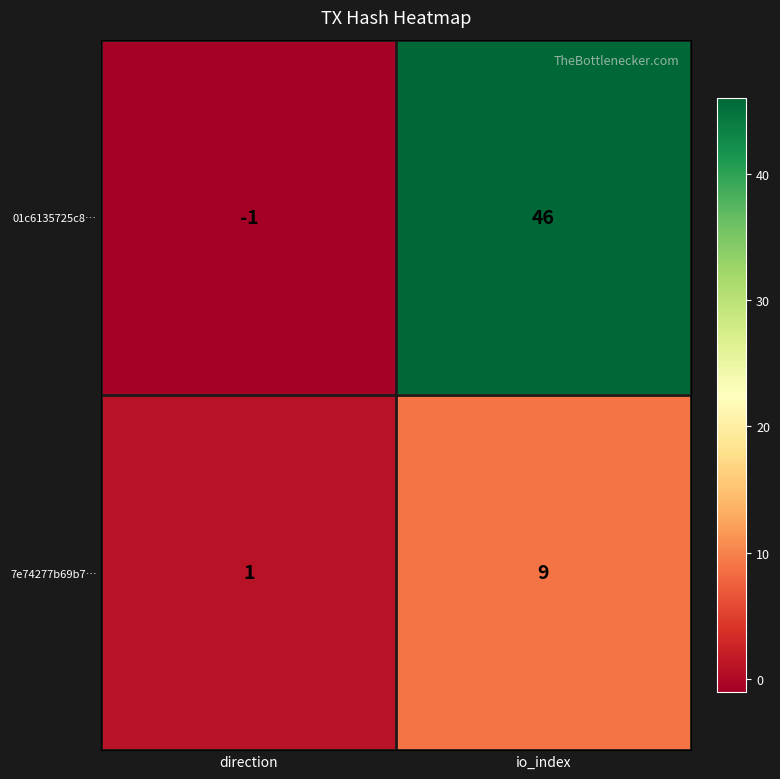

Where is 01c6135725c8… nearest to the value 22?

direction